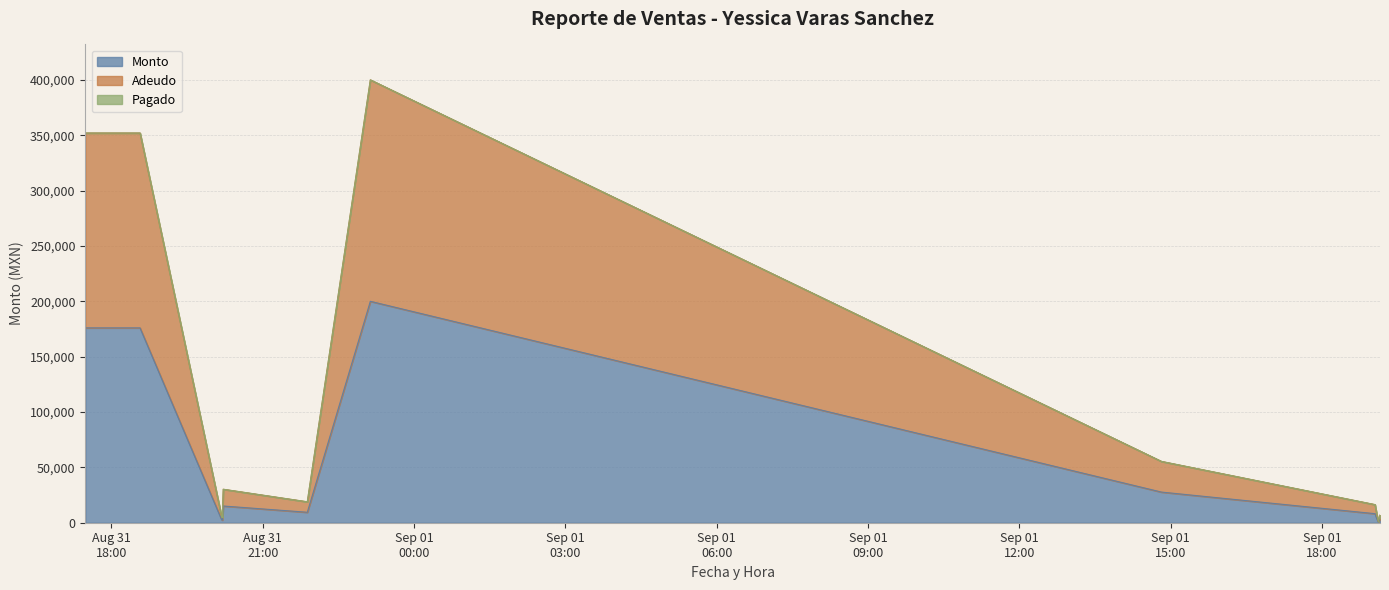

Reading right to left, what are all the values shown in this chart?

Monto: 3432	525	3960	8180	27692	200000	9450	15113	2346	2880	176000	176000
Adeudo: 6864	1050	7920	16360	55384	400000	18900	30226	4692	5760	352000	352000